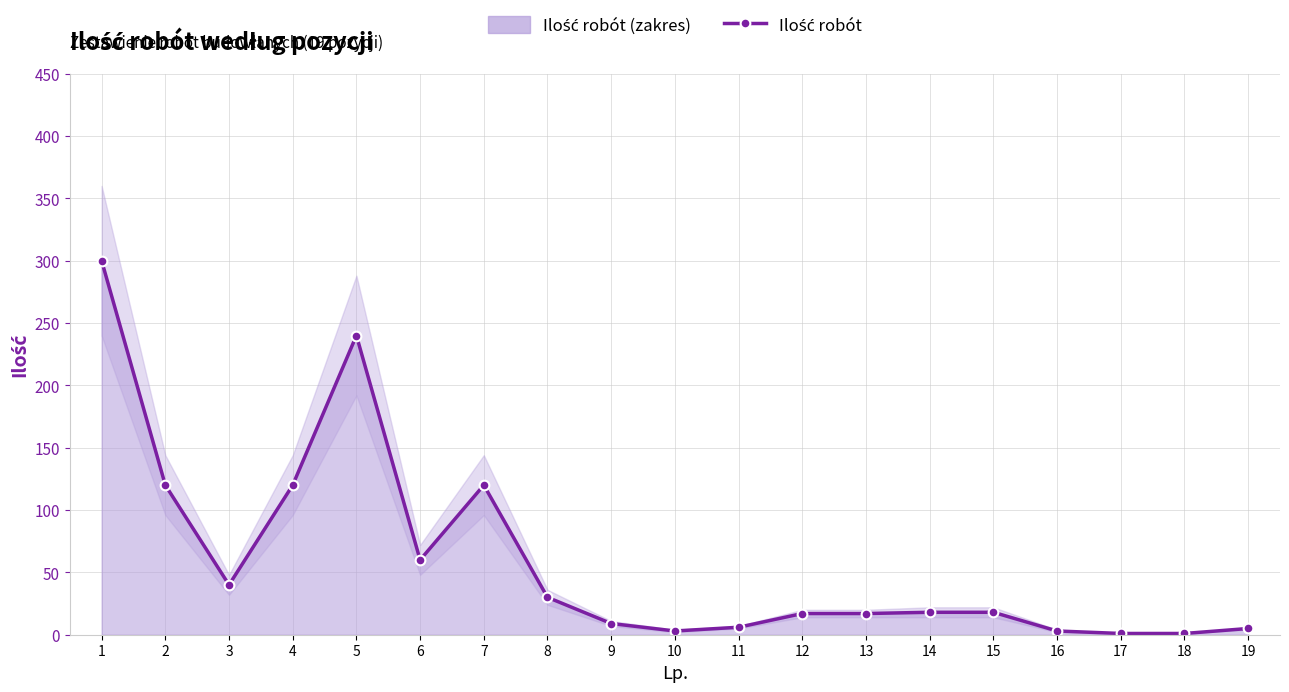

Which has a higher value, 11 or 6?

6